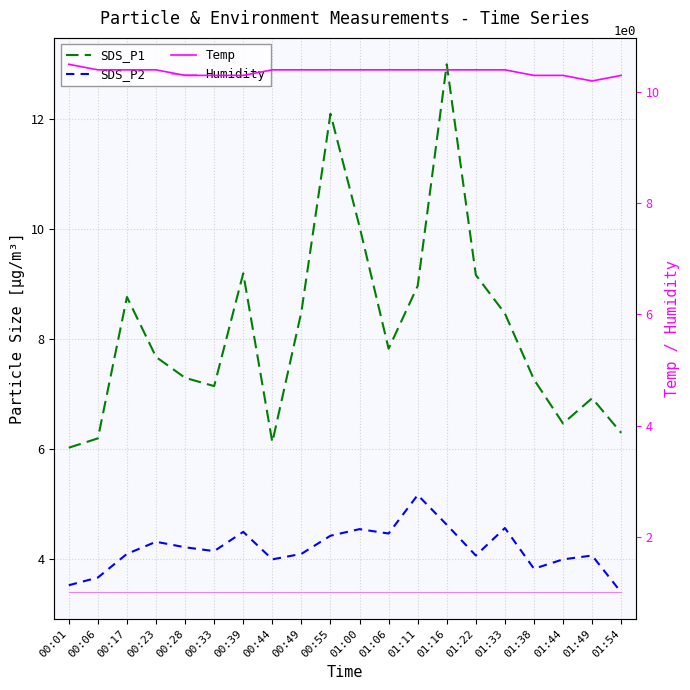

The SDS_P1 series shows 11.3 at 01:54. True or false?

False